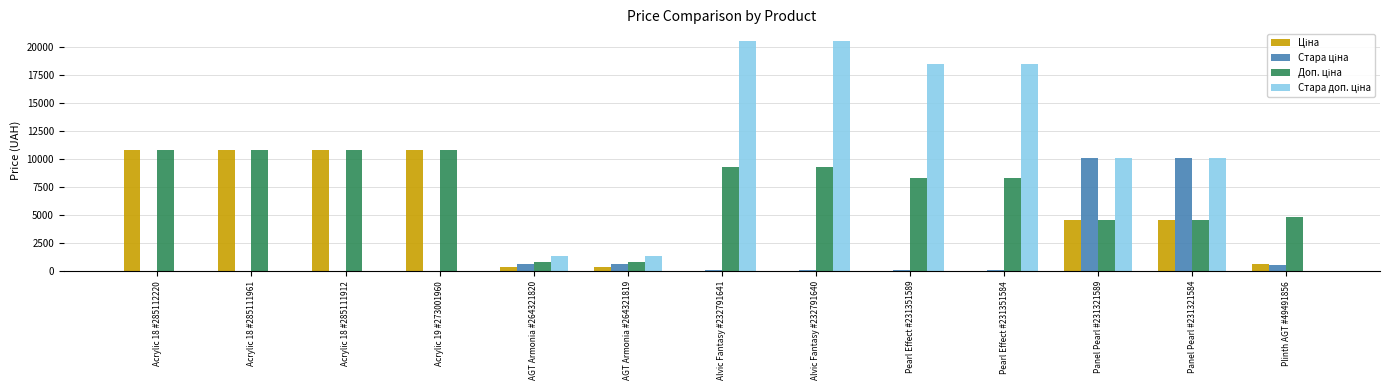

What is the difference between the Доп. ціна values at Alvic Fantasy #232791640 and Acrylic 18 #285111912?

1594.1